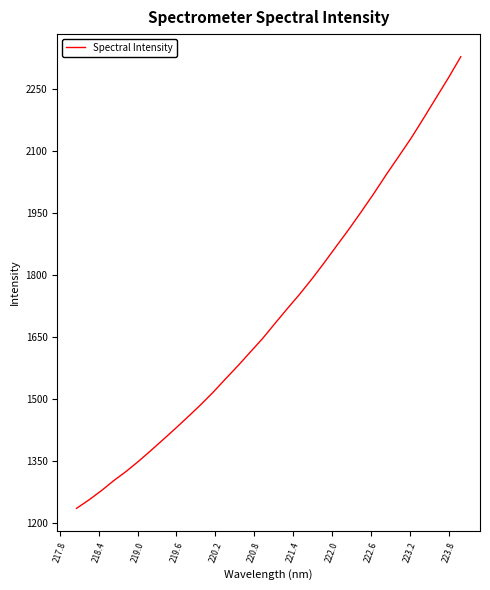

What is the difference between the maximum and minimum values?

1093.6